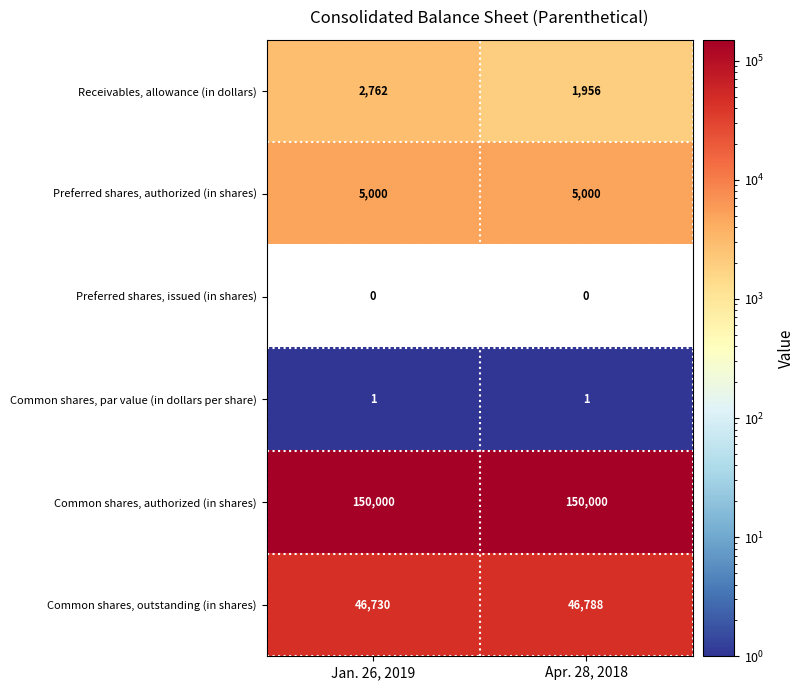

Which series has the largest range (max minus min)?

Receivables, allowance (in dollars)